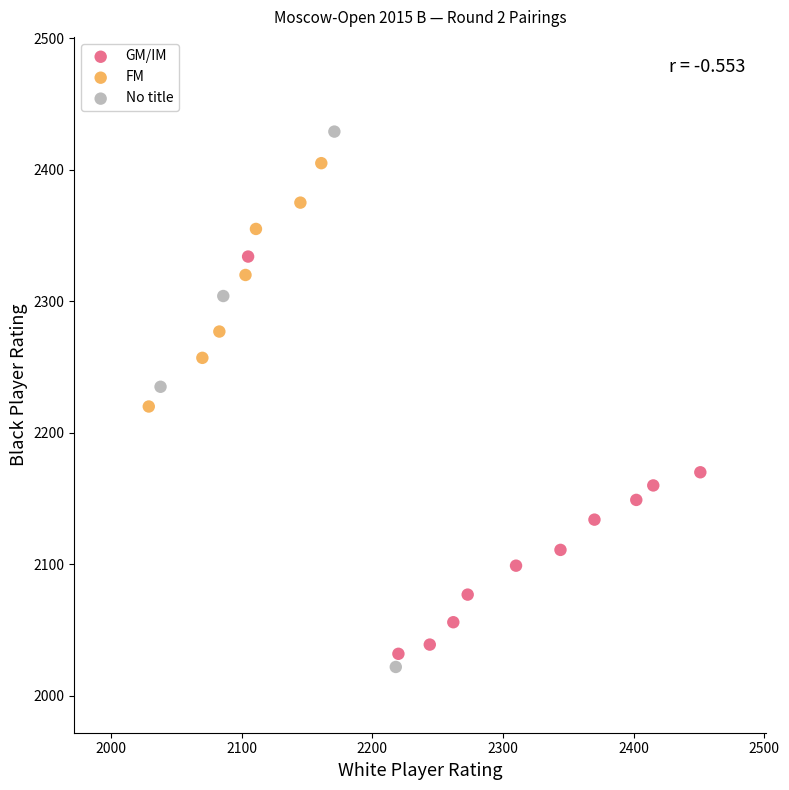

What are all the series names shown in the legend?

GM/IM, FM, No title